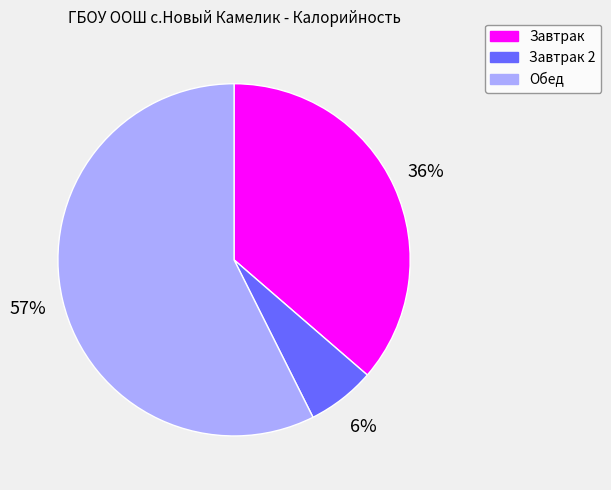

To the nearest percent, what is the average slice percentage?

33%